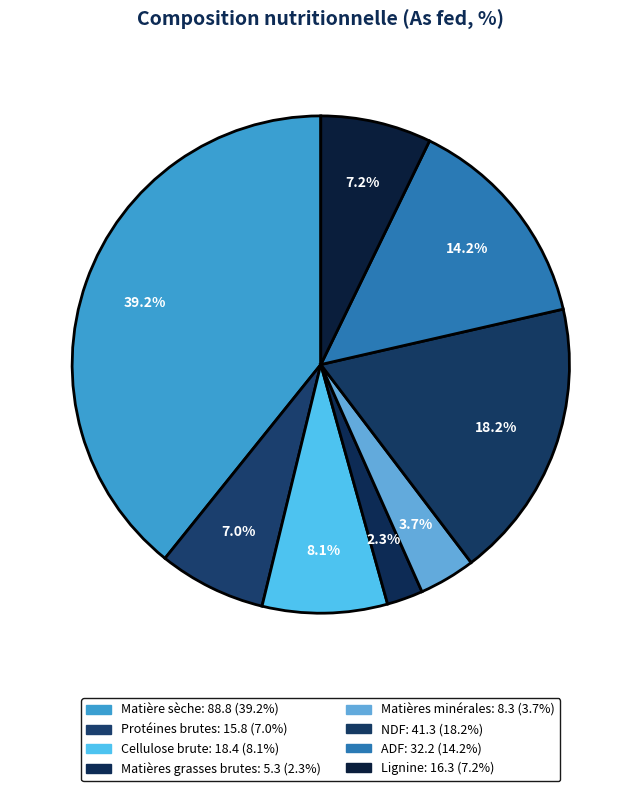

Count the number of slices in the pie.

8